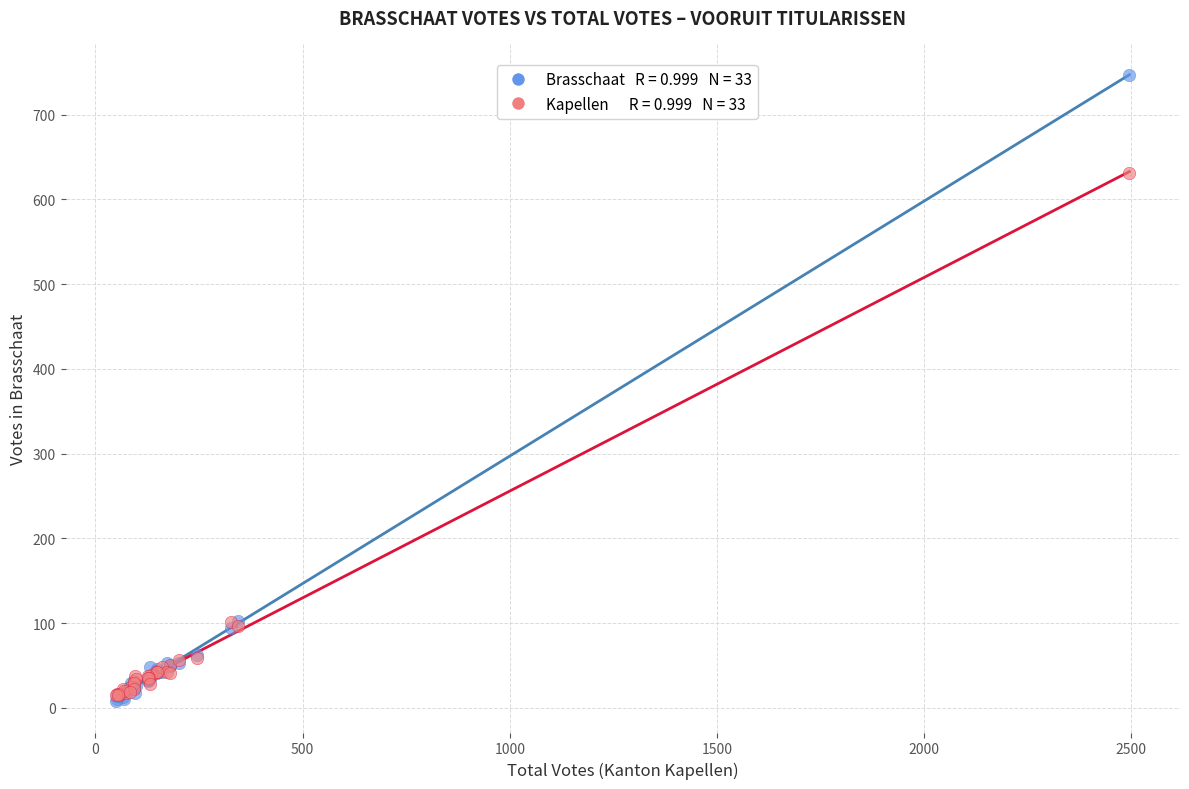

Across all series, what Y value is closest to 377?

631